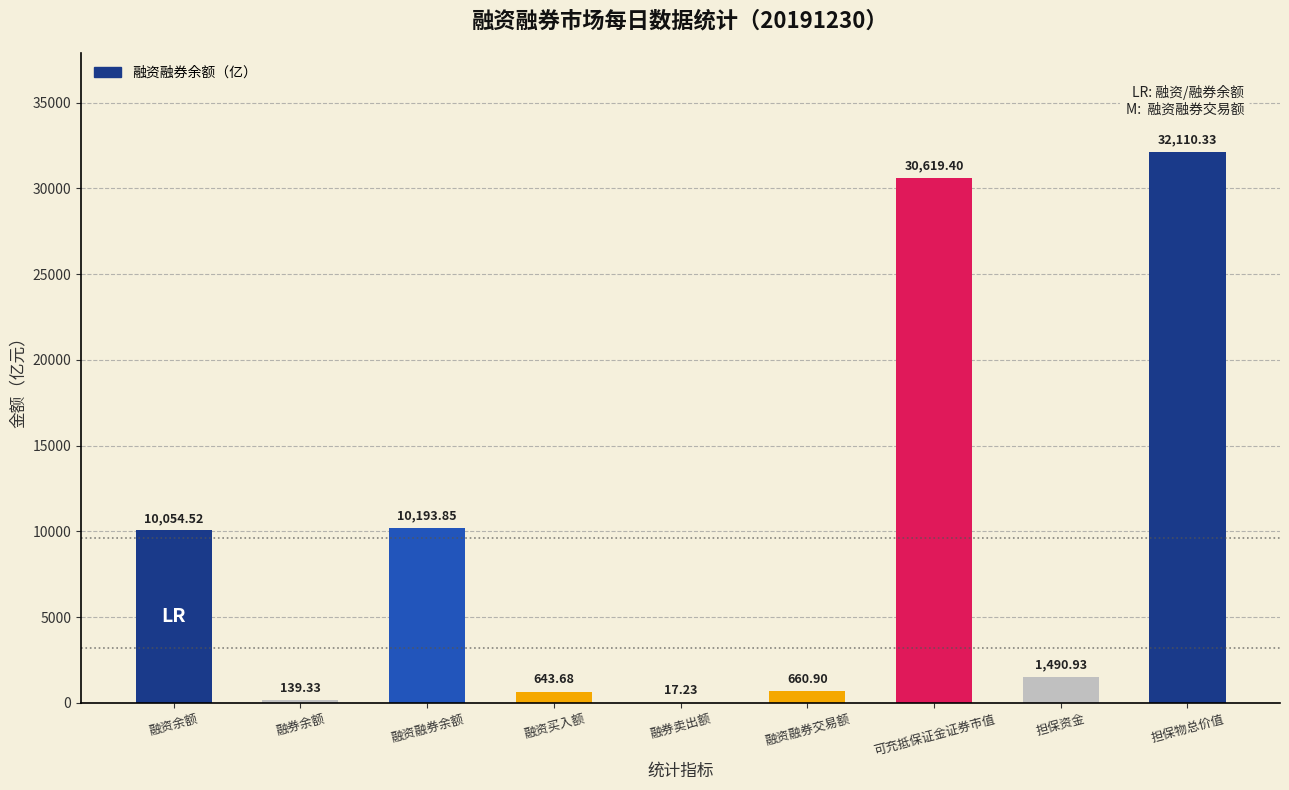

Between 融资融券交易额 and 融券余额, which is larger?

融资融券交易额